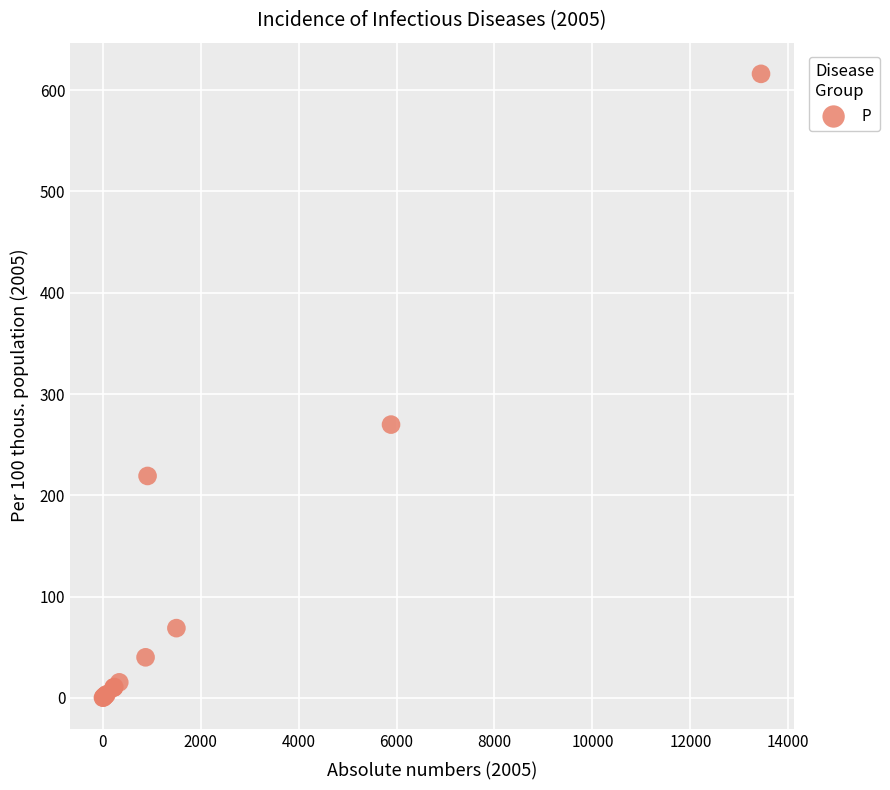

What Y value in the scatter plot is closest to 308?

269.8